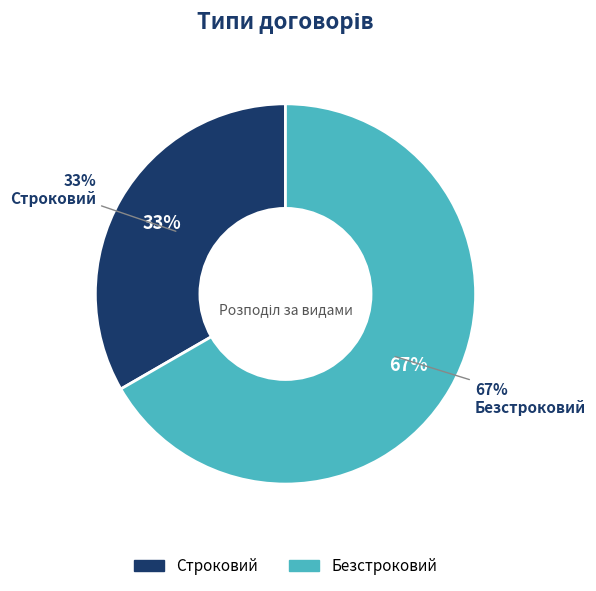

What is the largest slice in the pie chart?

Безстроковий